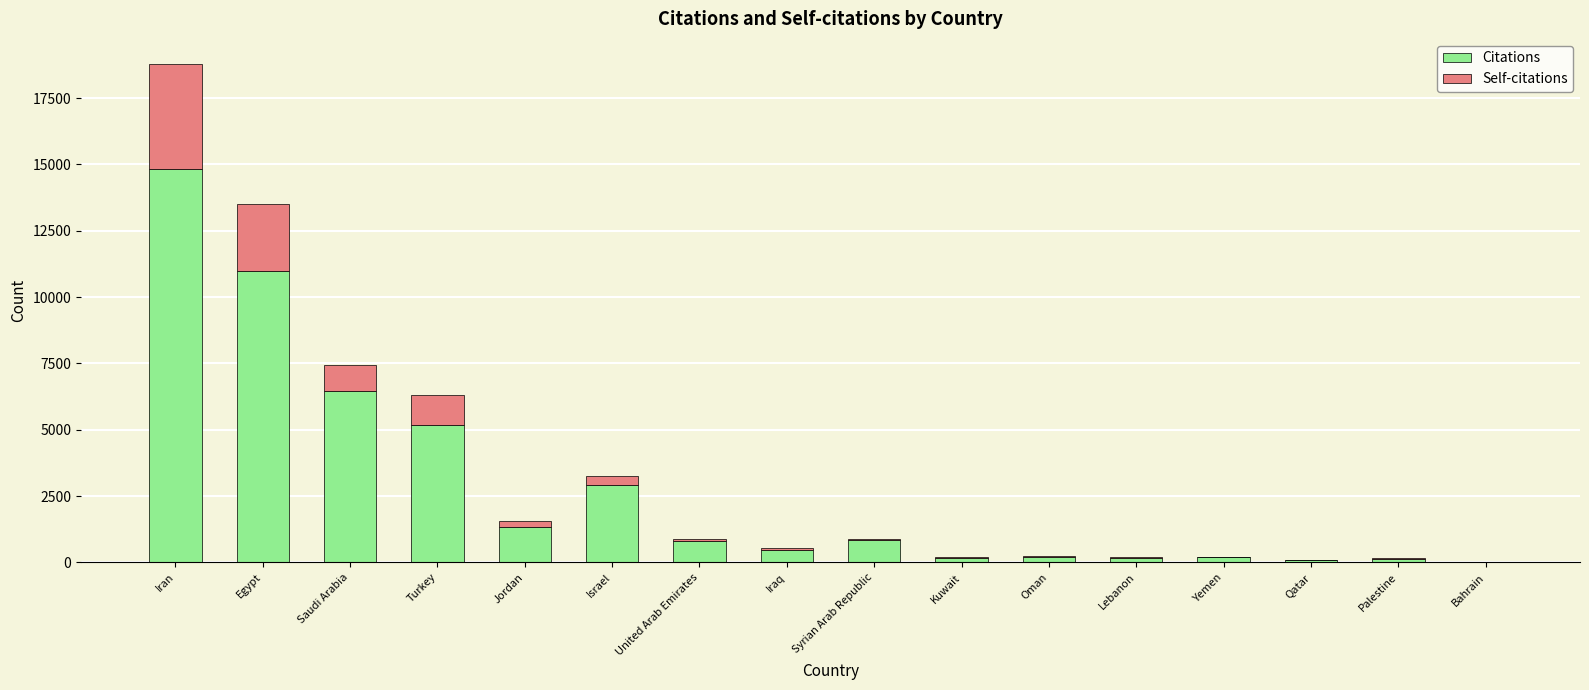

True or false: Citations has a value of 450 at Iraq.

True